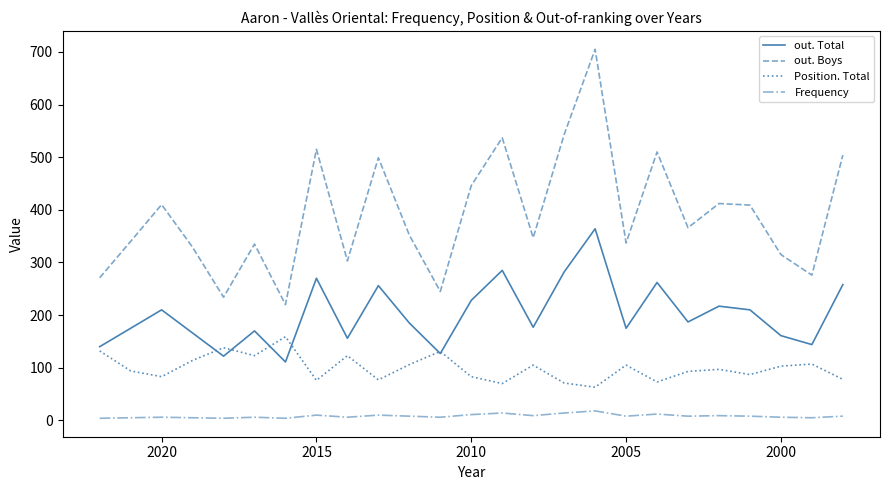

How many interior local peaks does the out. Total series have?

8